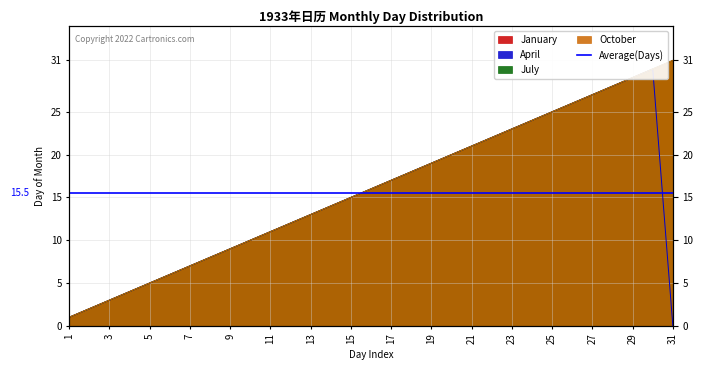

How many values in the July series exceed 16?

15